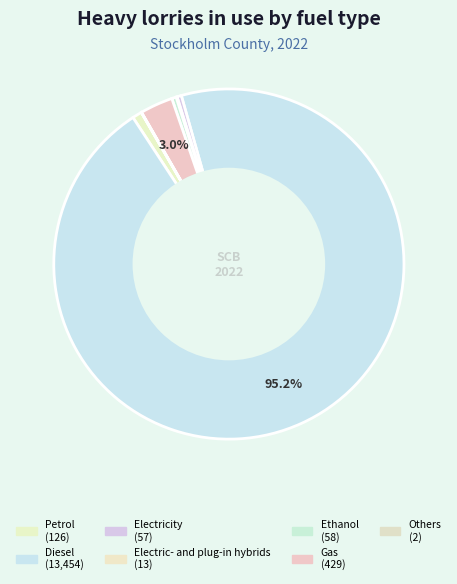

Is it true that Electric- and plug-in hybrids is 11% of the pie?

False